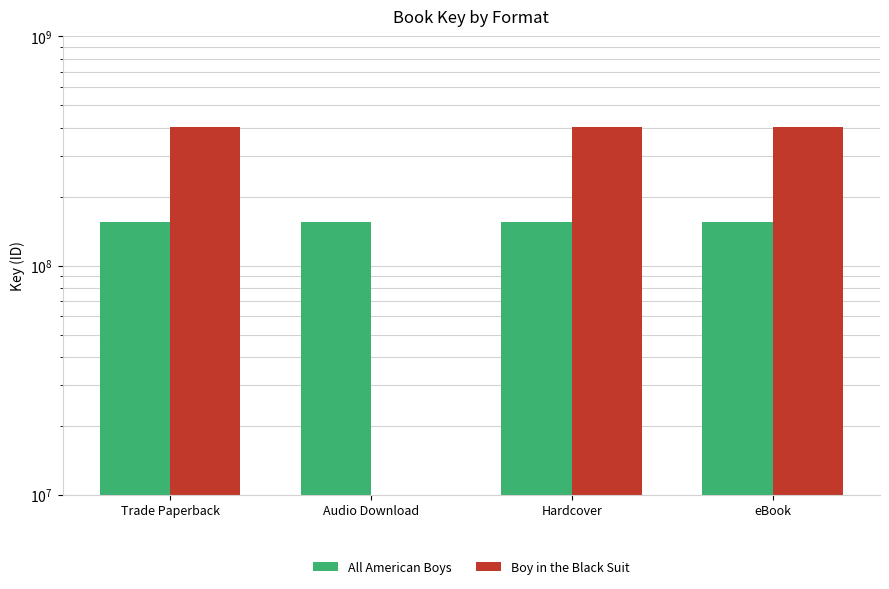

Which series has the largest total across all categories?

Boy in the Black Suit